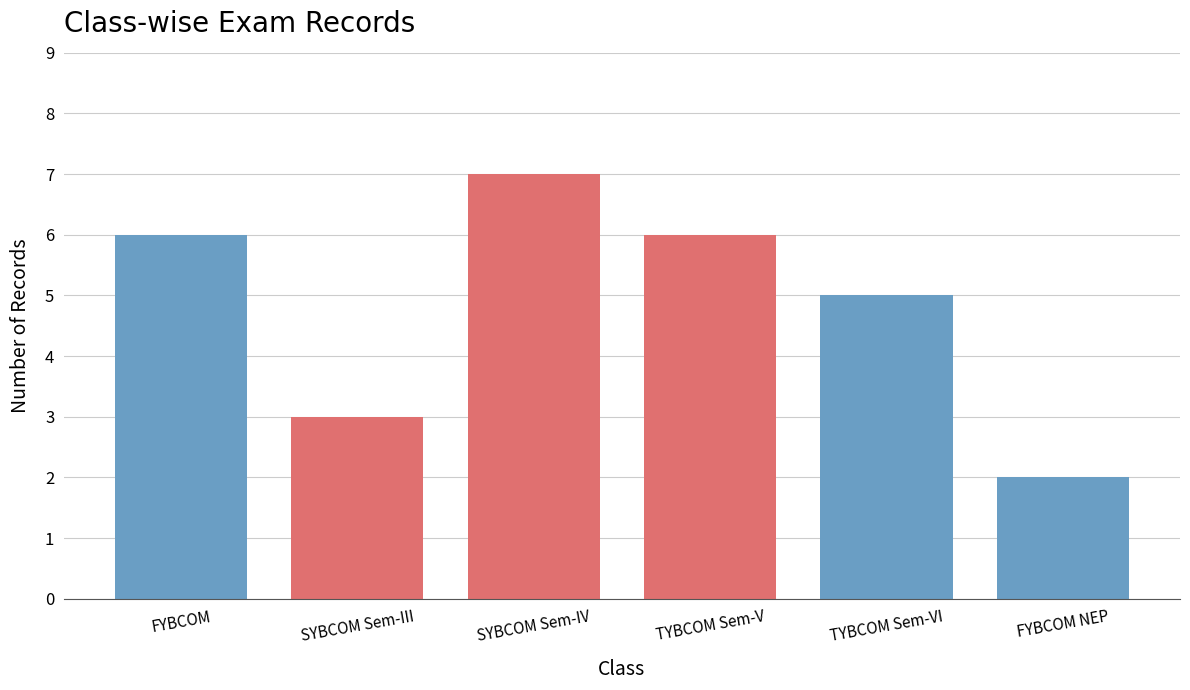

Reading left to right, list all the values displayed in this chart.

FYBCOM=6	SYBCOM Sem-III=3	SYBCOM Sem-IV=7	TYBCOM Sem-V=6	TYBCOM Sem-VI=5	FYBCOM NEP=2